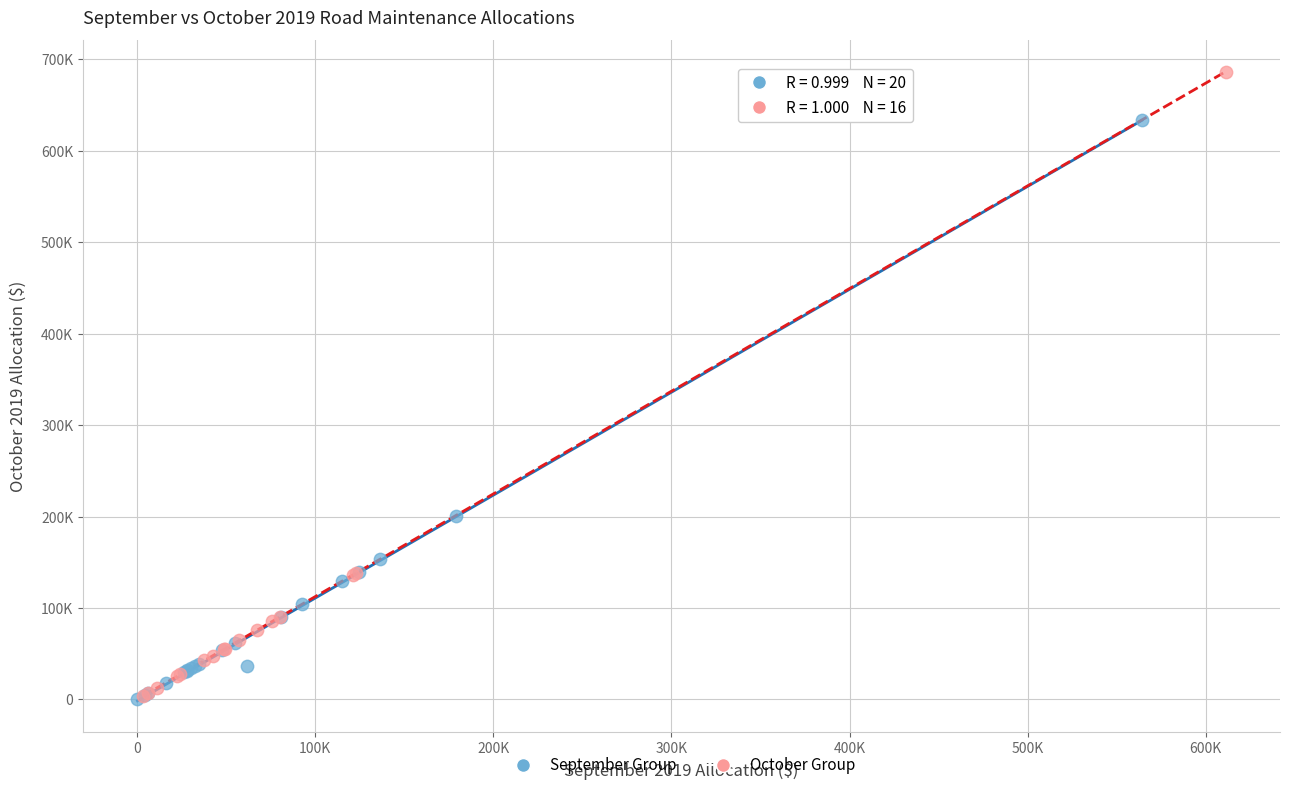

What are all the series names shown in the legend?

September Group, October Group